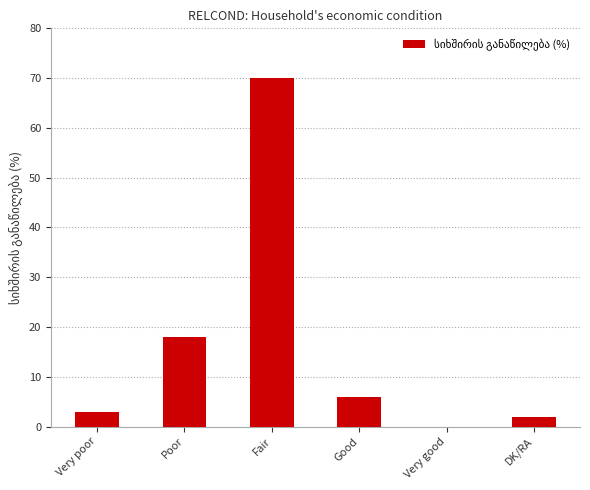

Which has a higher value, DK/RA or Very good?

DK/RA